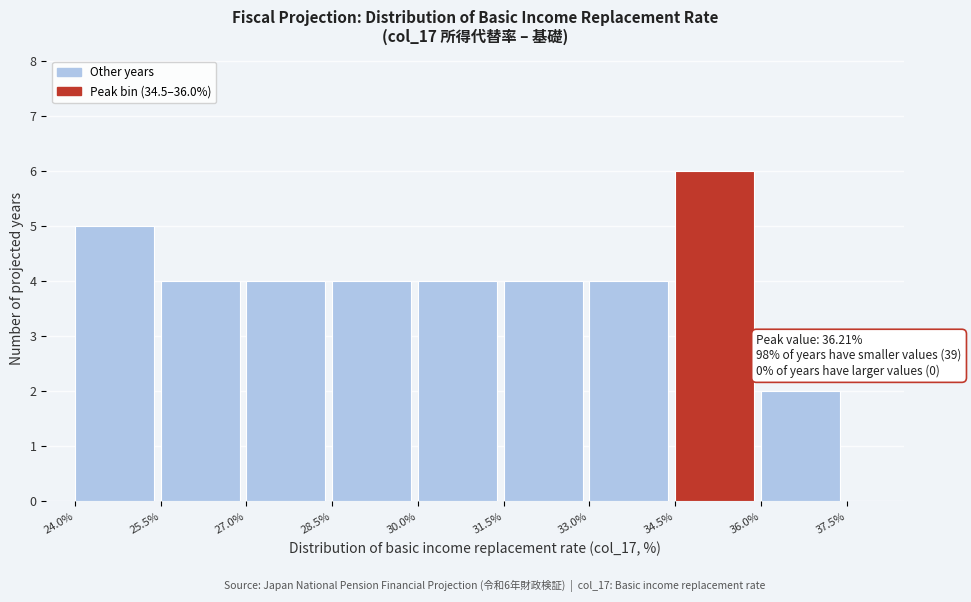

Which range on the x-axis has the tallest bar?

34.5% to 36.0%